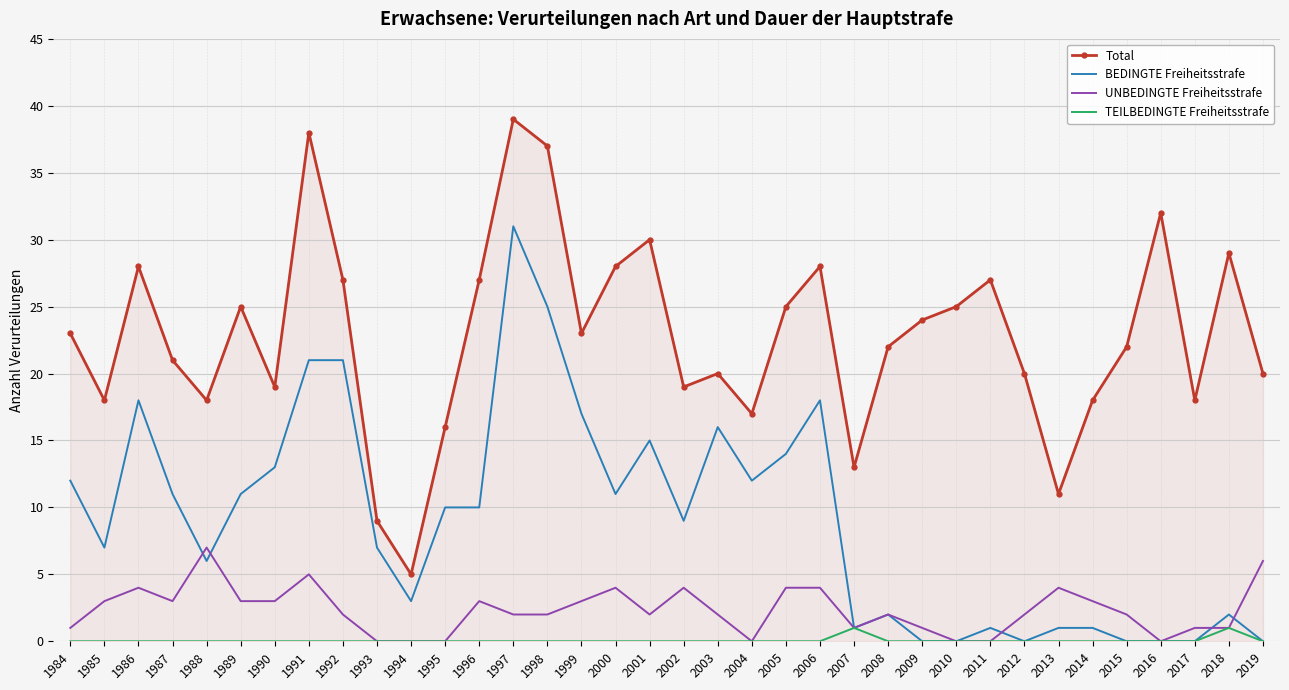

Is it true that Total equals 5 at 1999?

False